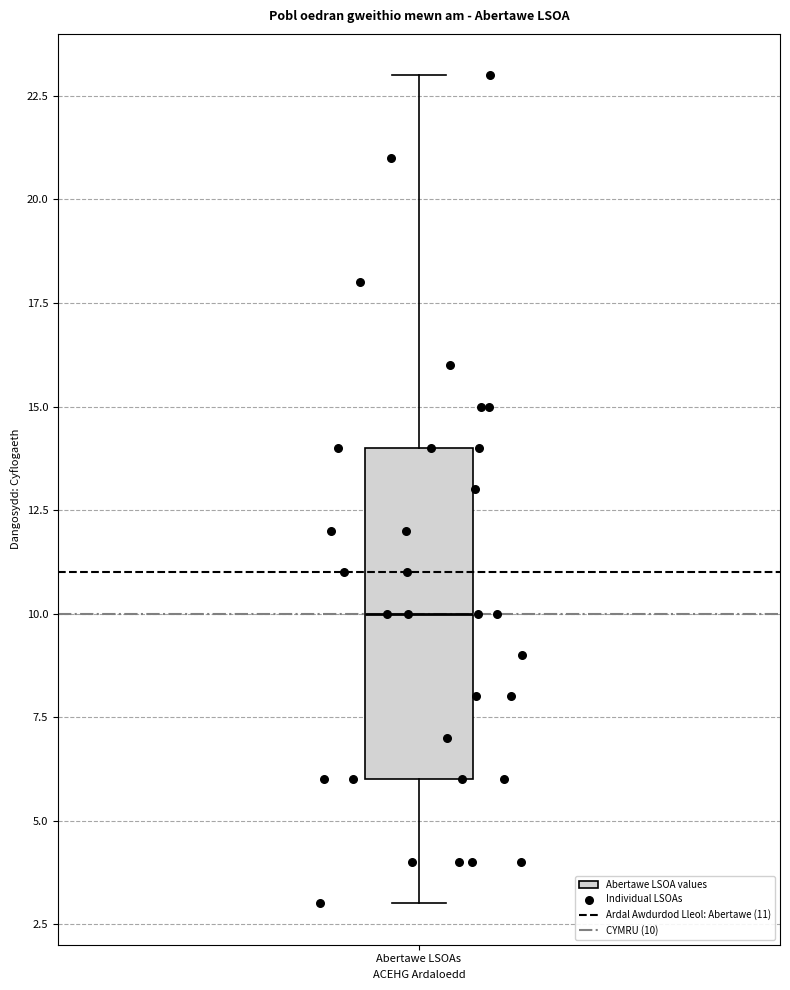

Where is the lower edge of the box for Abertawe LSOAs on the y-axis? The values are not printed on the chart, so give them approximately, as read against the axis.

6